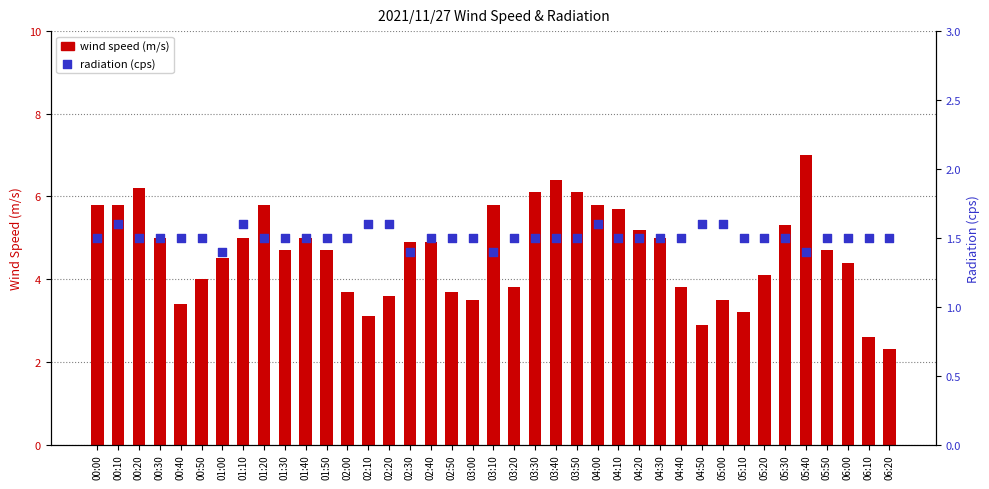

Which series reaches the minimum Y coordinate?

radiation (cps)